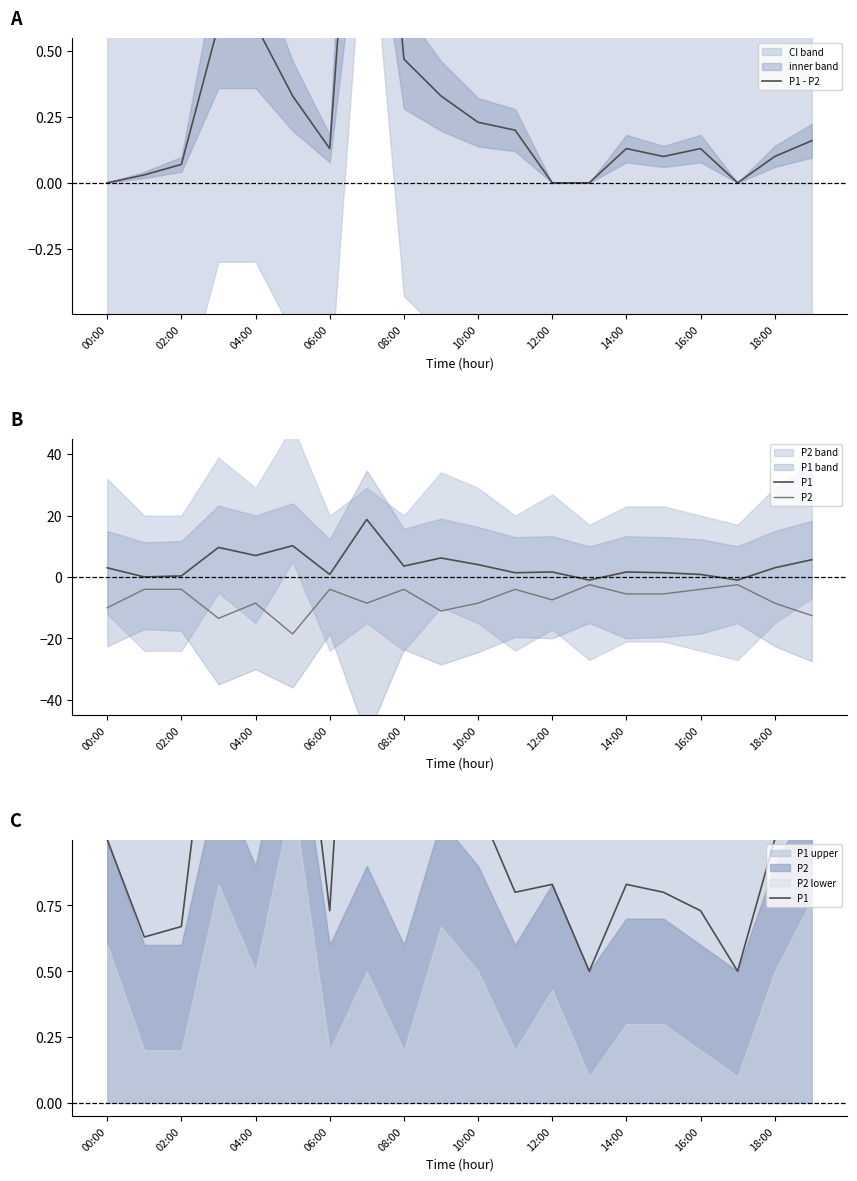

How many values in the P1 series exceed 1?

8